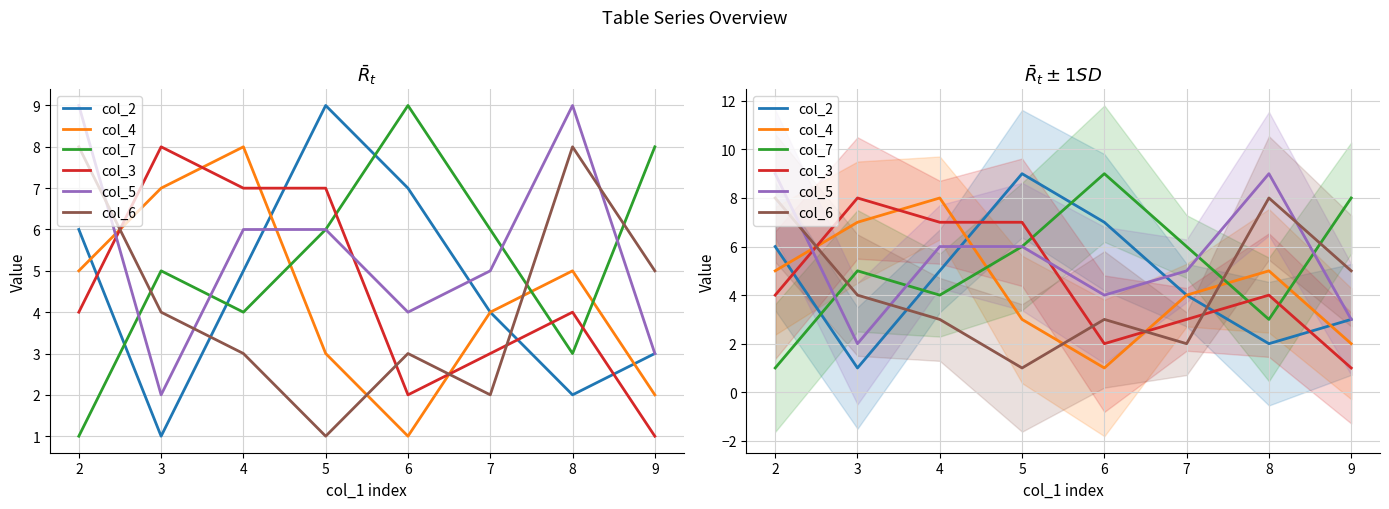

The value of col_4 at 2 is 1. True or false?

False